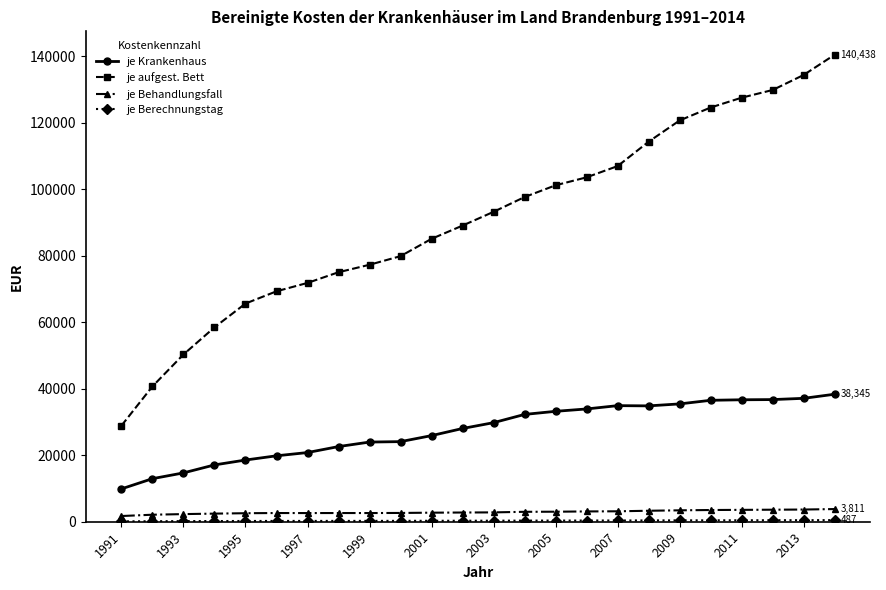

Which series has the largest total across all categories?

je aufgest. Bett